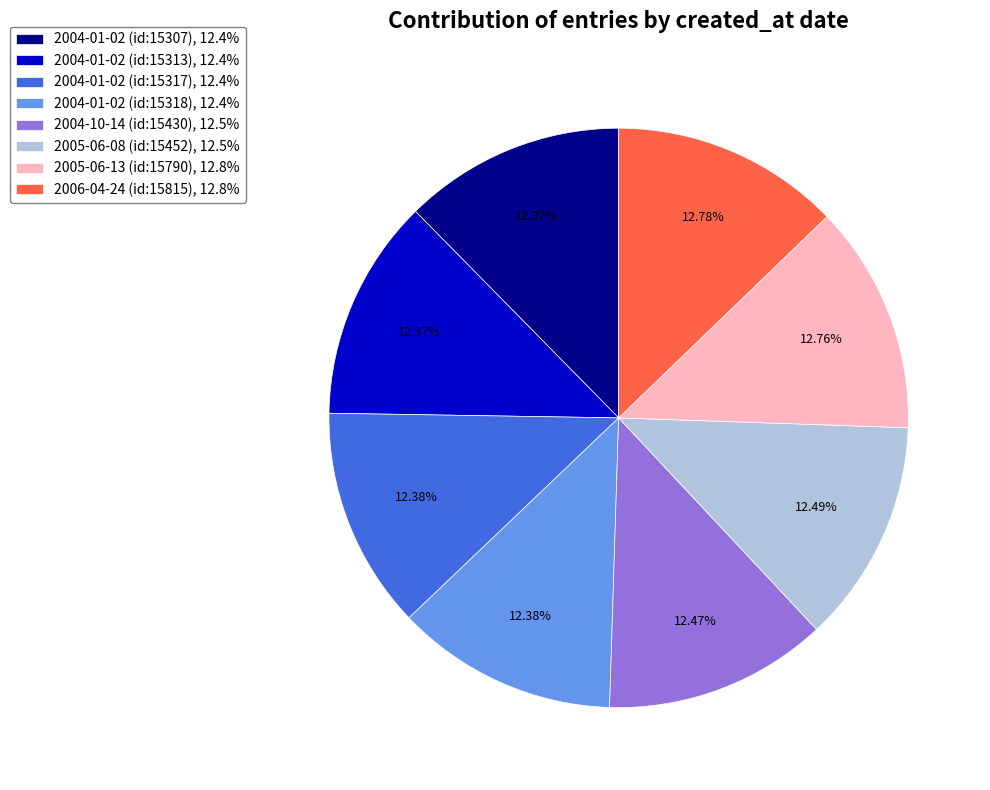

Does any single category account for the majority?

No